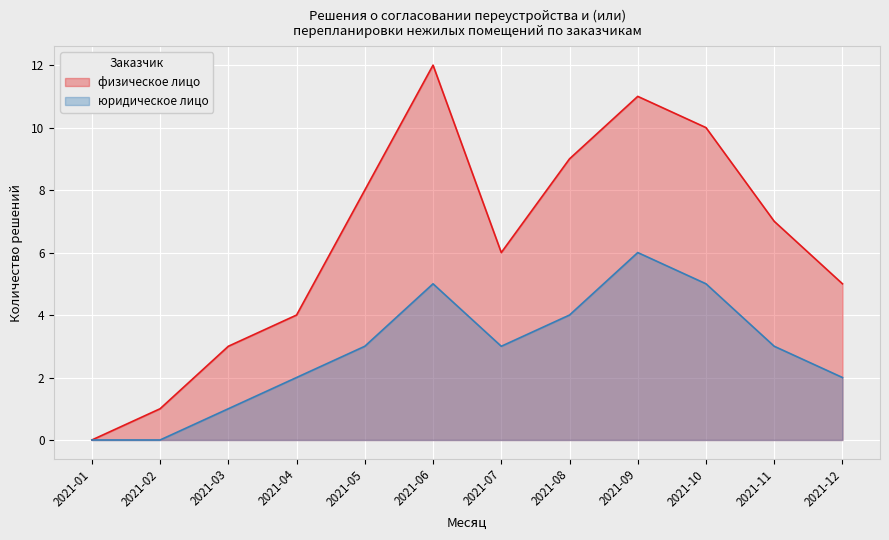

How many values in the физическое лицо series exceed 7?

5